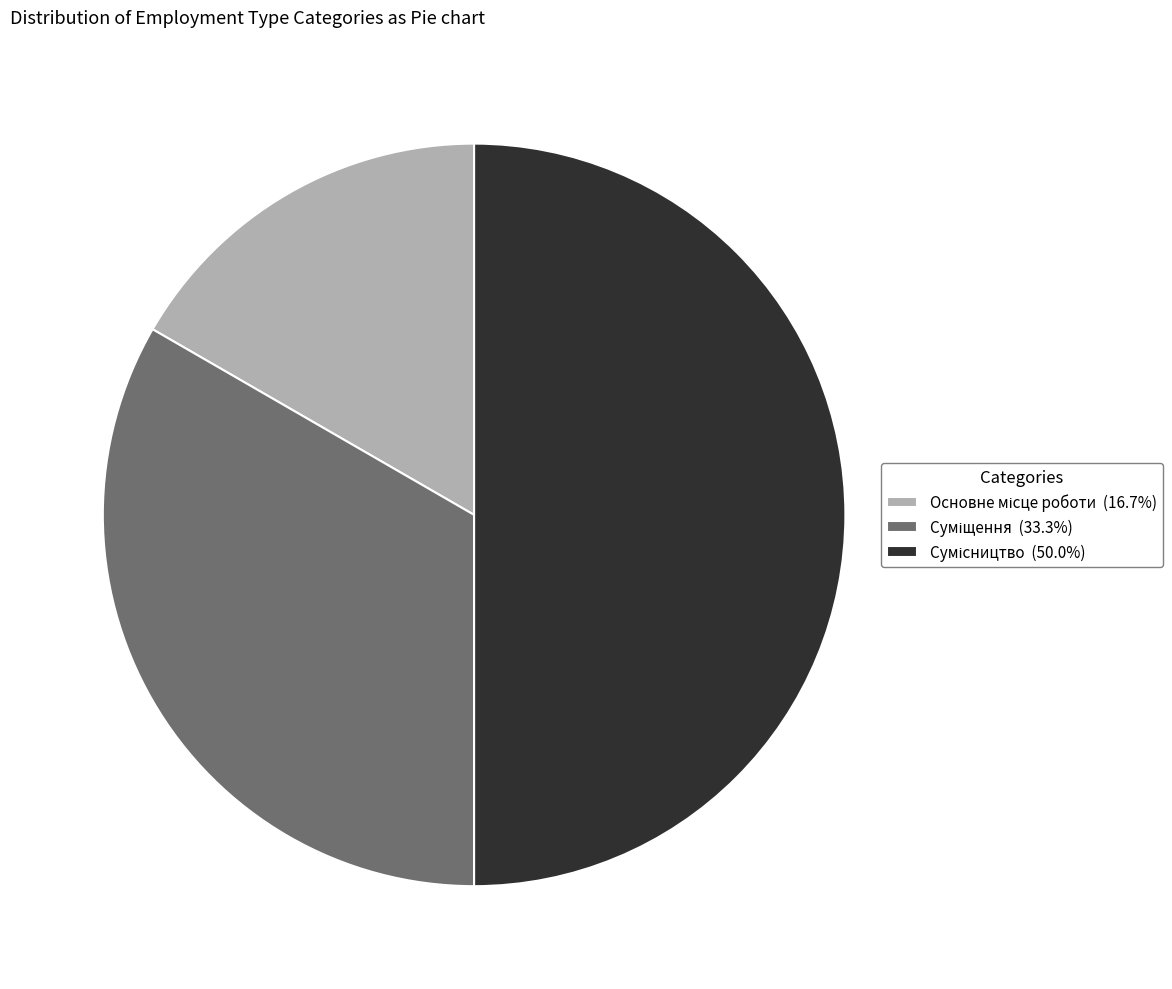

To the nearest percent, what is the average slice percentage?

33%